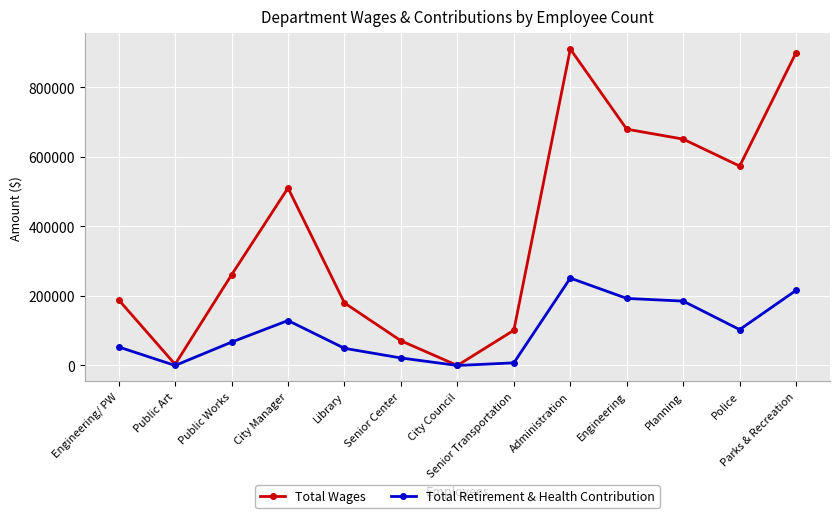

At which label does Total Wages reach its peak?

Administration